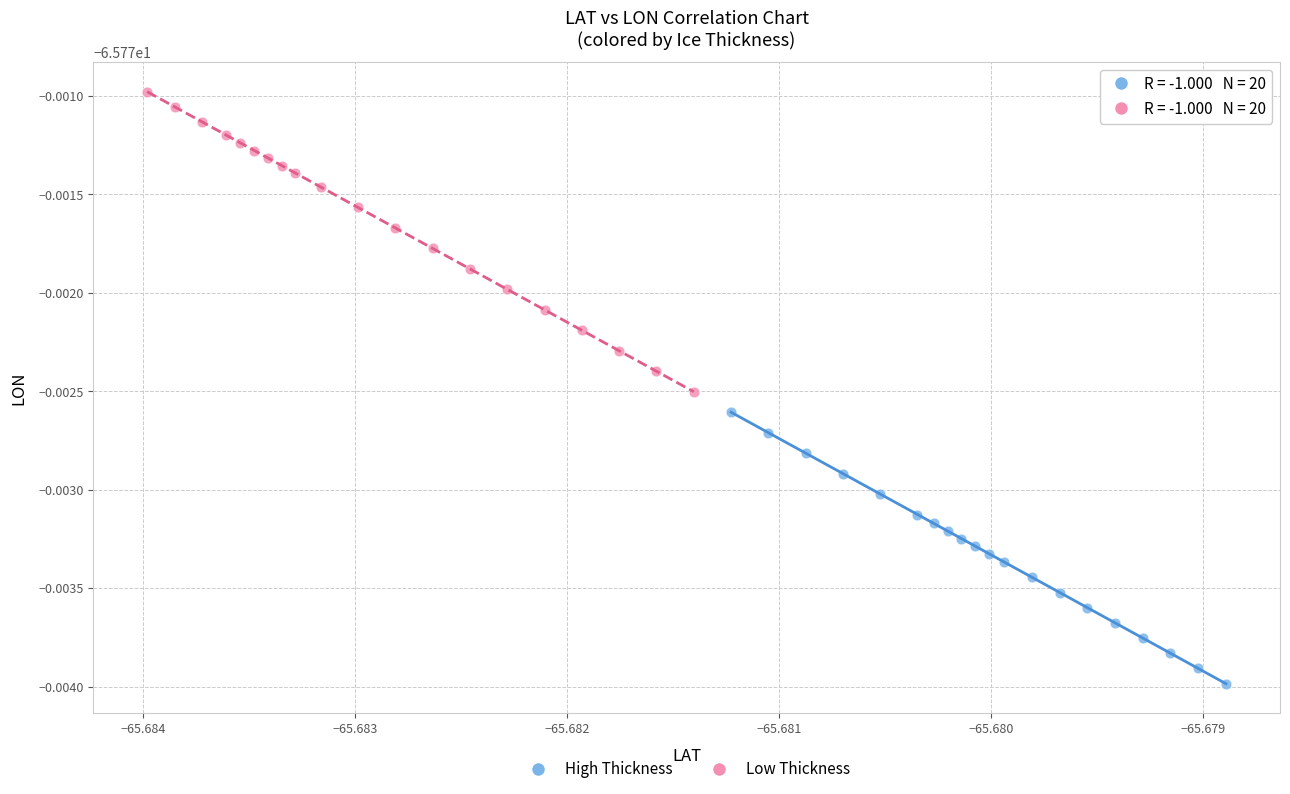

What are all the series names shown in the legend?

High Thickness, Low Thickness